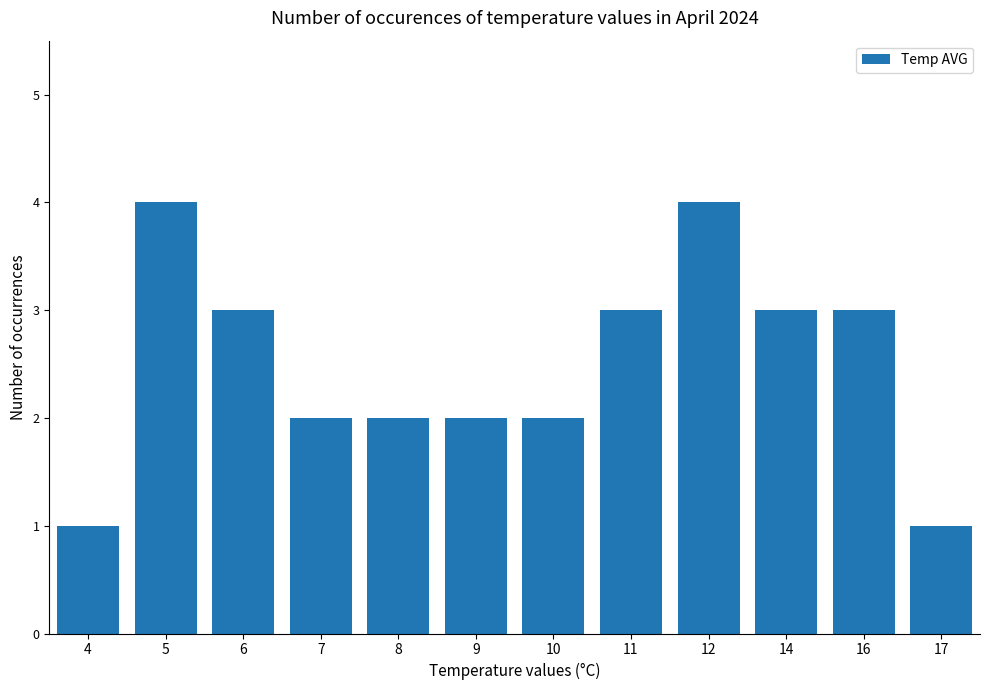

What is the difference between the maximum and minimum values?

3